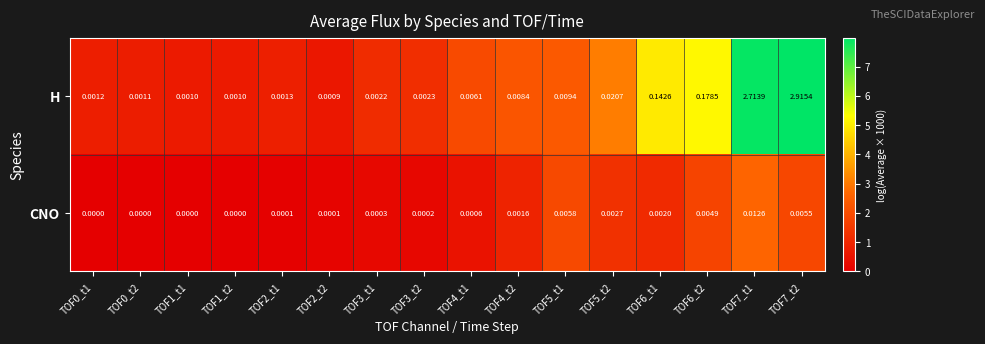

Which series has the widest spread of values?

H